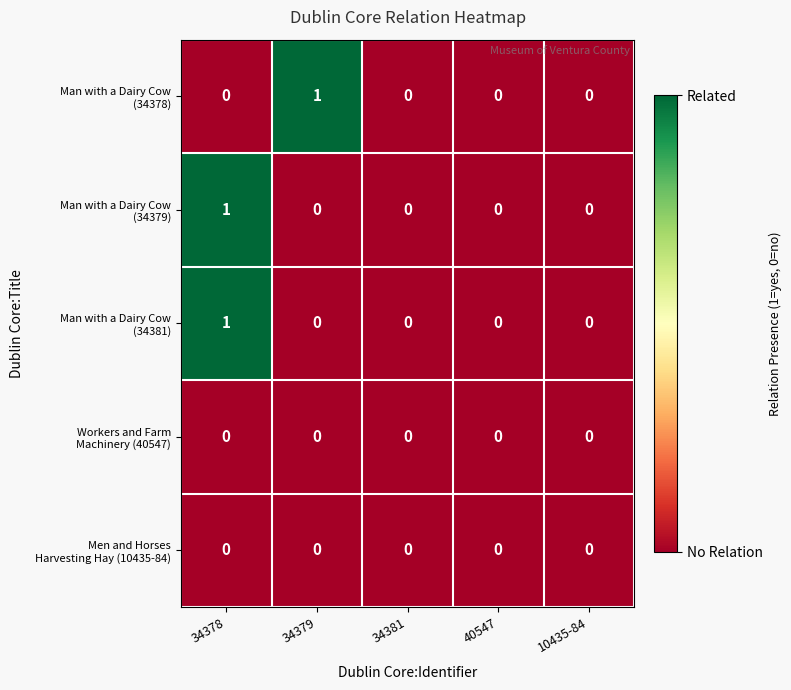

At which category is the sum across all series the highest?

34378